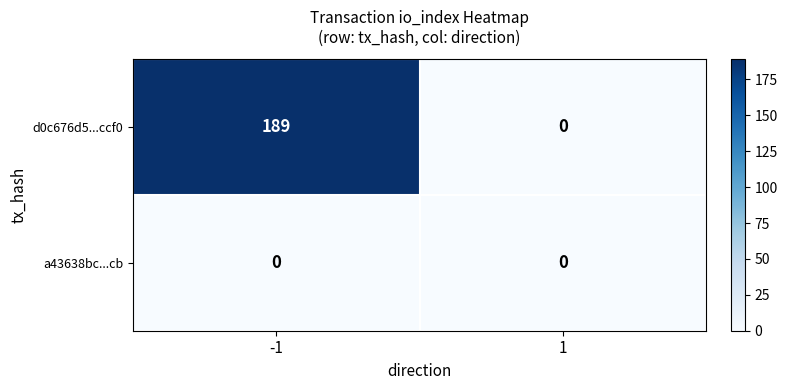

What is the highest value of the d0c676d5...ccf0 series?

189